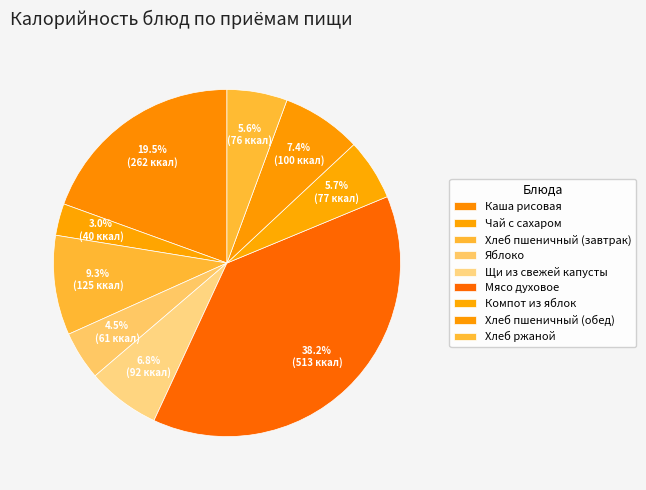

To the nearest percent, what is the difference between the Хлеб ржаной and Хлеб пшеничный (обед) slice percentages?

2%